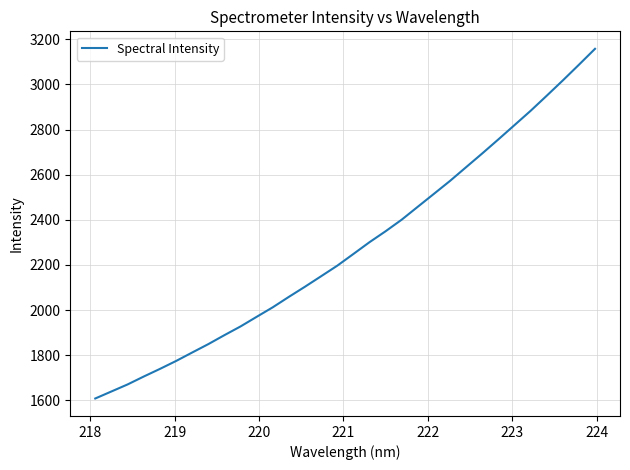

Does the chart display data point markers on the line(s)?

No